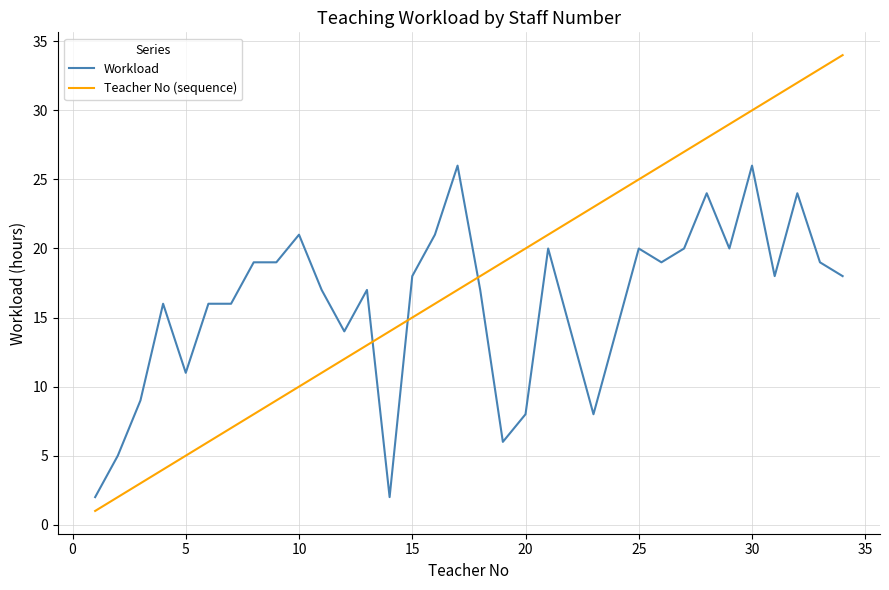

What is the greatest value displayed?

34